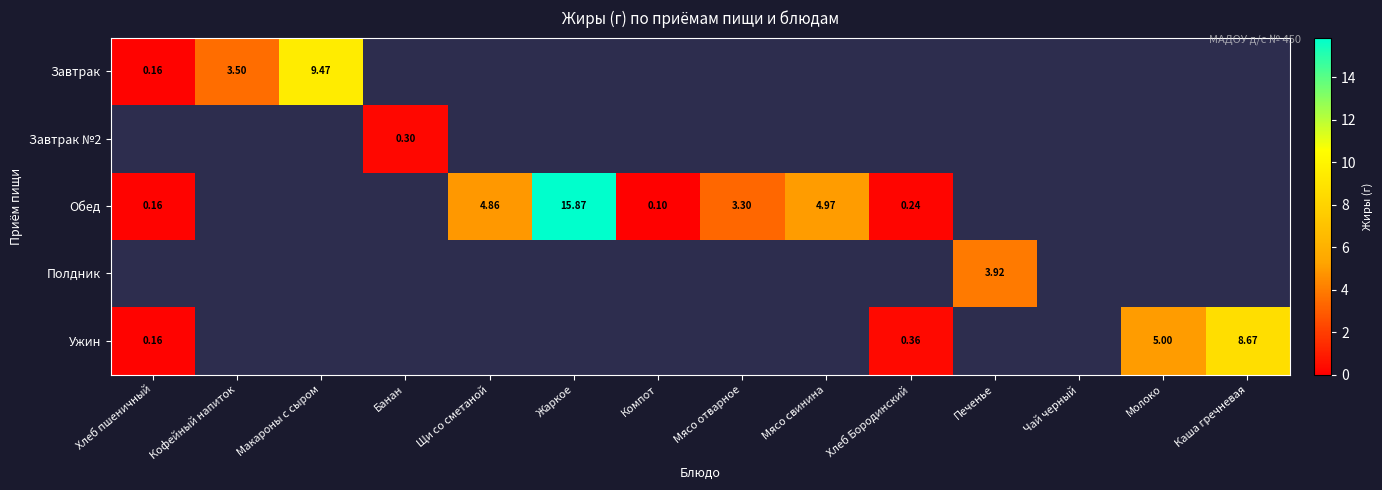

At Компот, list the series in order from smallest to largest.

Завтрак, Завтрак №2, Обед, Полдник, Ужин